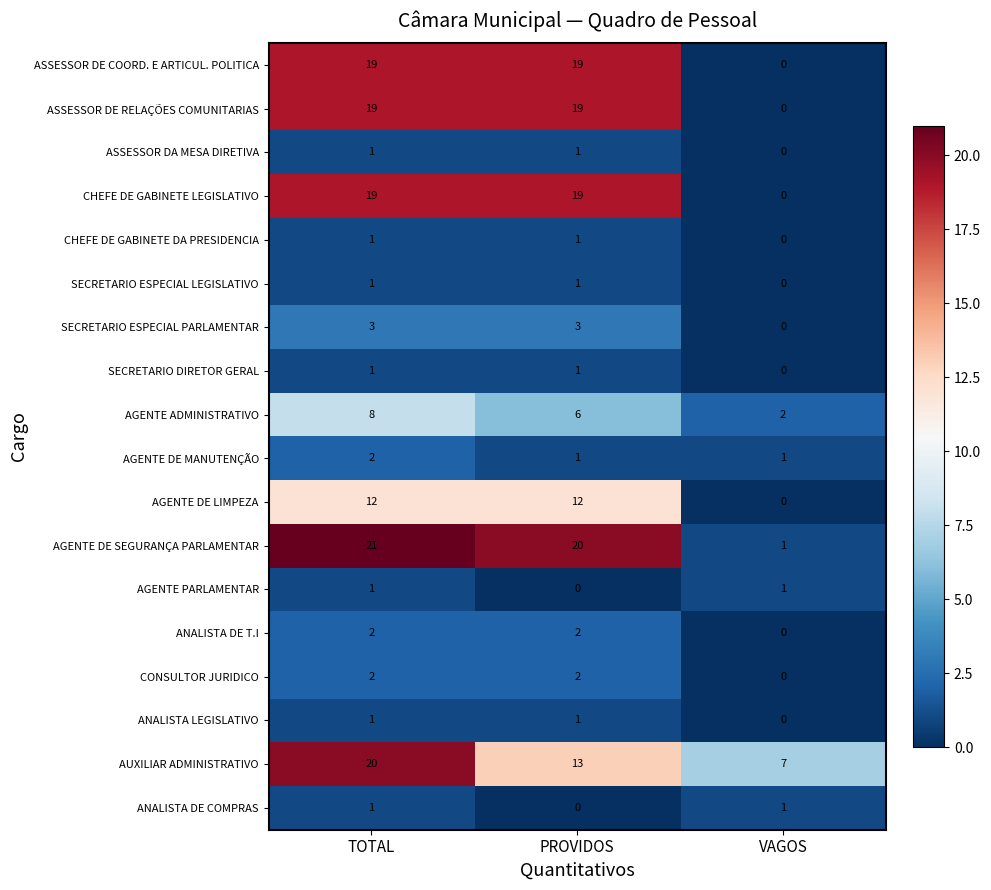

Is the value of CHEFE DE GABINETE LEGISLATIVO at PROVIDOS greater than the value of ANALISTA LEGISLATIVO at VAGOS?

Yes